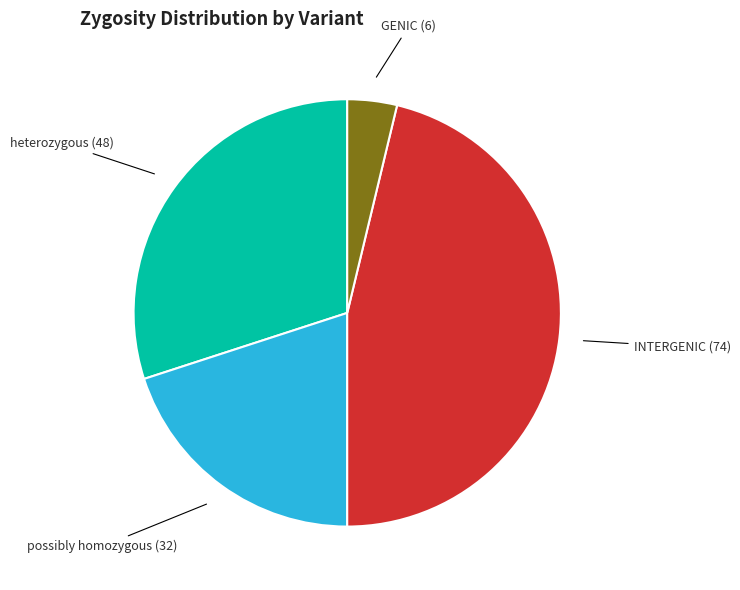

Is there any slice that represents more than half of the pie?

No